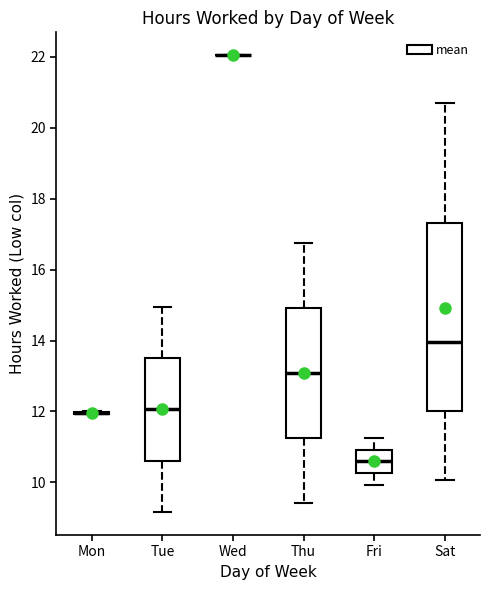

Reading left to right, transcribe this box plot: for each box, give where its median line is, the range the box spans, and where its two whiskers end, as read against the y-axis. The values are not printed on the chart, so give them approximately, as read against the axis.

Mon: box collapsed to a line at 12.0, whiskers 12.0 to 12.0
Tue: median 12.0, box 10.6 to 13.6, whiskers 9.2 to 15.0
Wed: box collapsed to a line at 22.0, whiskers 22.0 to 22.0
Thu: median 13.0, box 11.2 to 15.0, whiskers 9.4 to 16.8
Fri: median 10.6, box 10.2 to 11.0, whiskers 10.0 to 11.2
Sat: median 14.0, box 12.0 to 17.4, whiskers 10.0 to 20.8